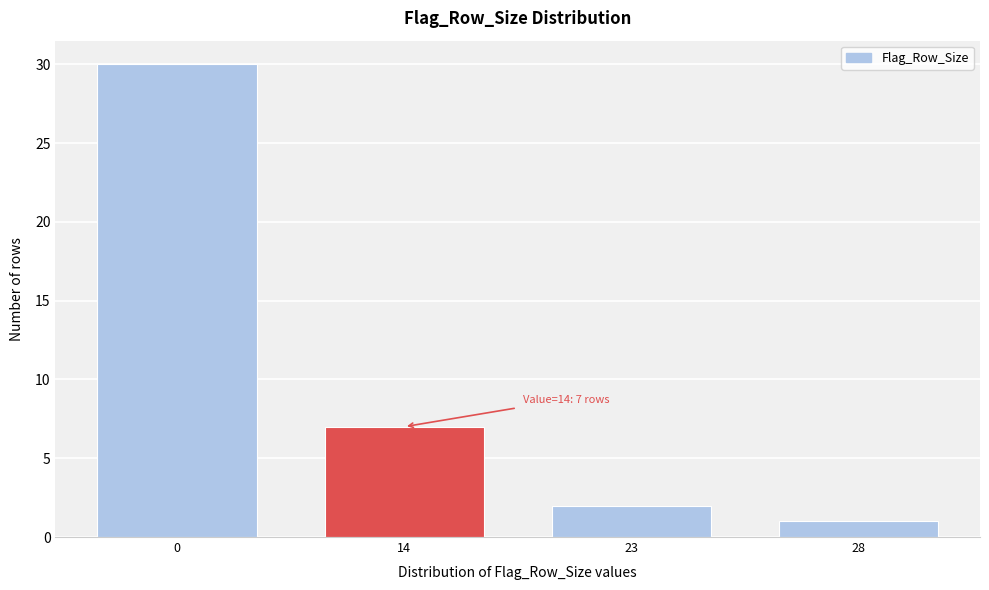

Reading left to right, transcribe all the data shown in this chart.

0=30	14=7	23=2	28=1